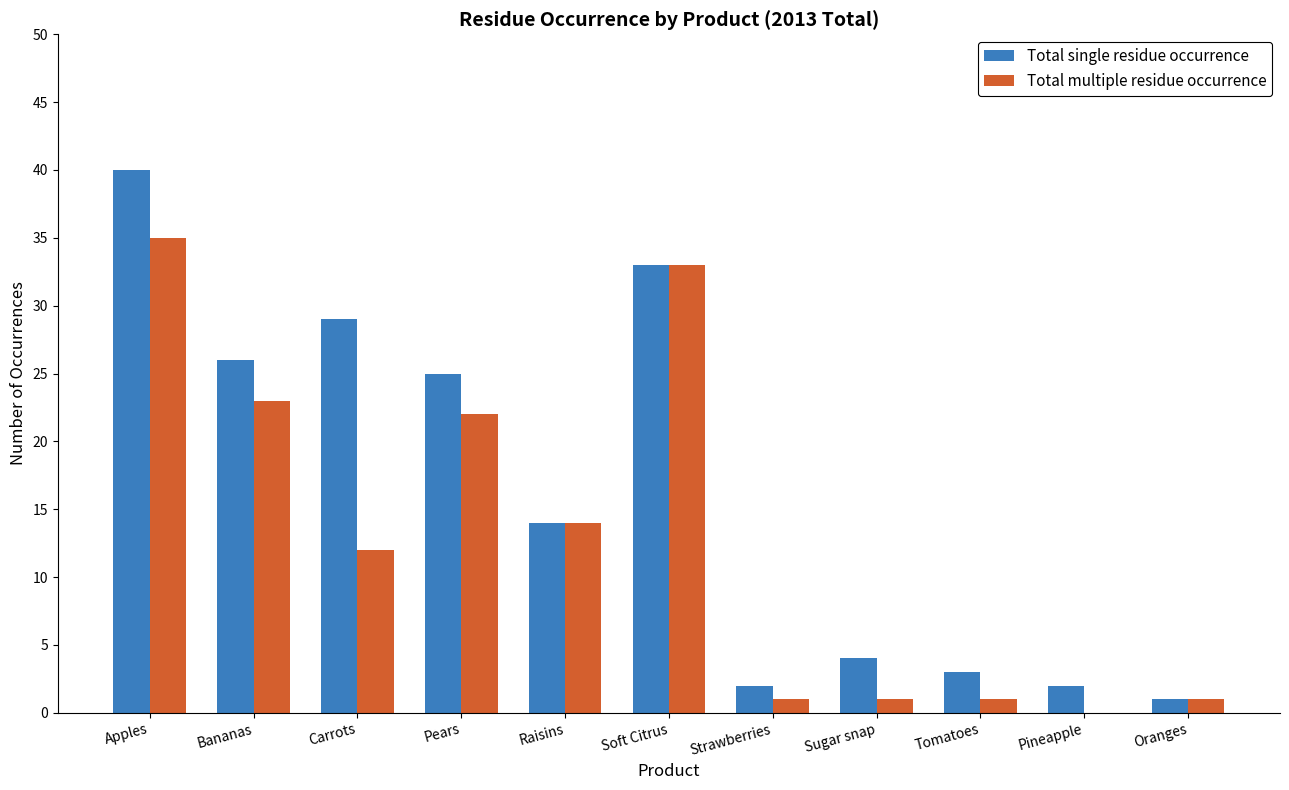

Are the bars horizontal?

No